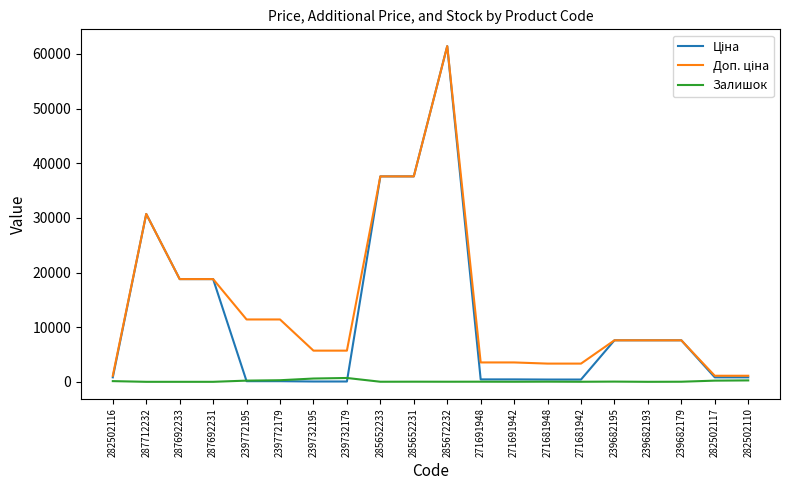

The Залишок series shows 290.0 at 239772179. True or false?

True